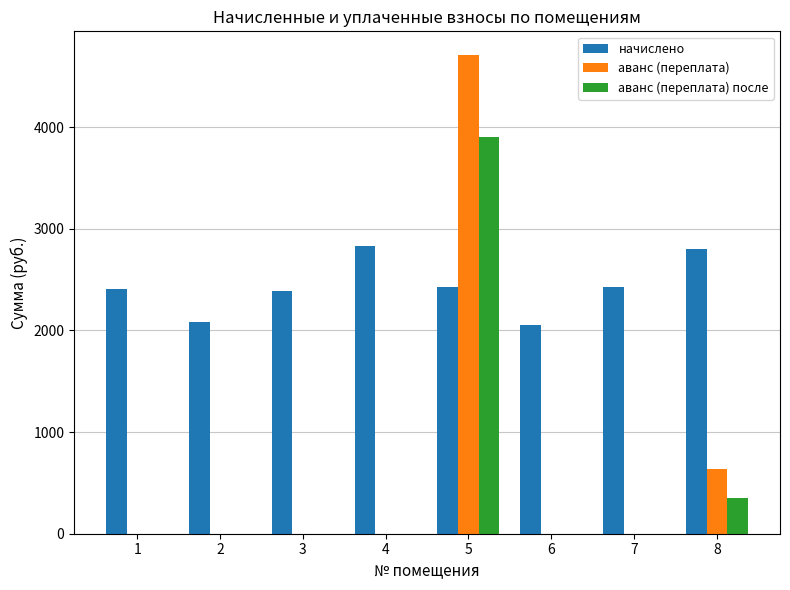

The value of начислено at 3 is 3747.5. True or false?

False